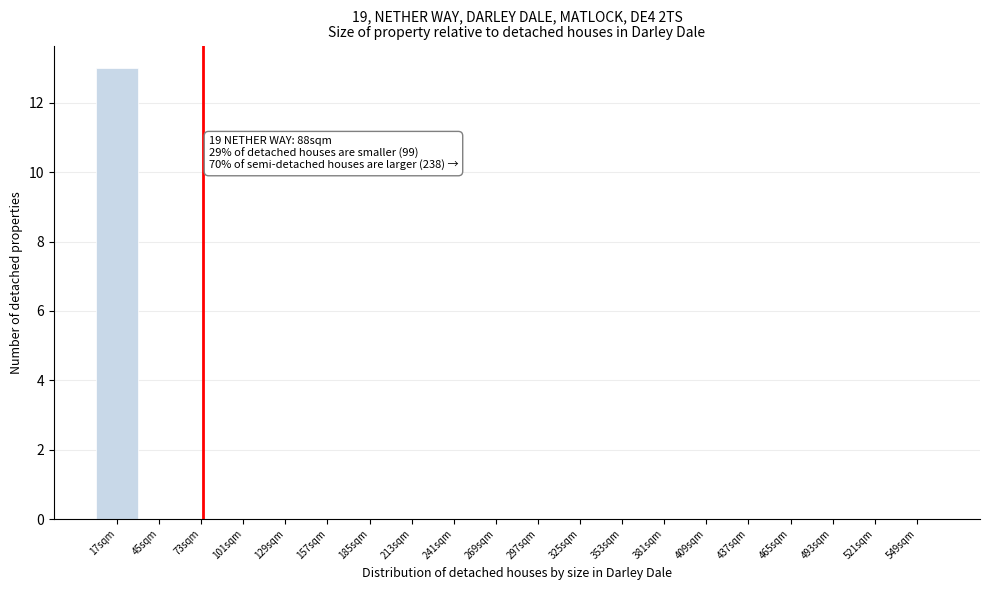

What is the sum of all values?

13